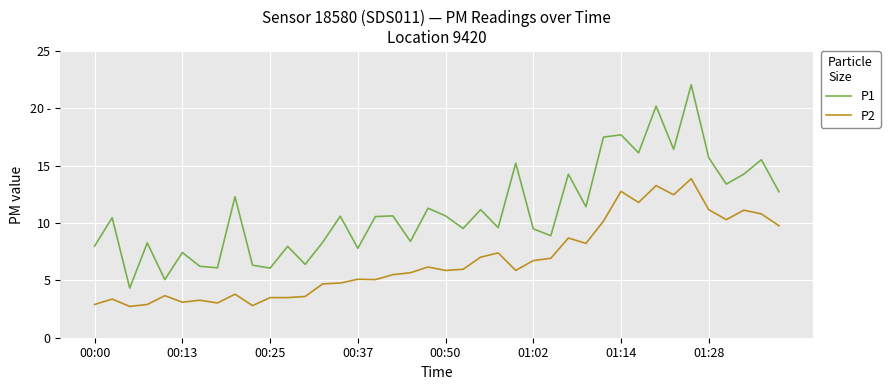

True or false: P1 and P2 cross at least once.

False